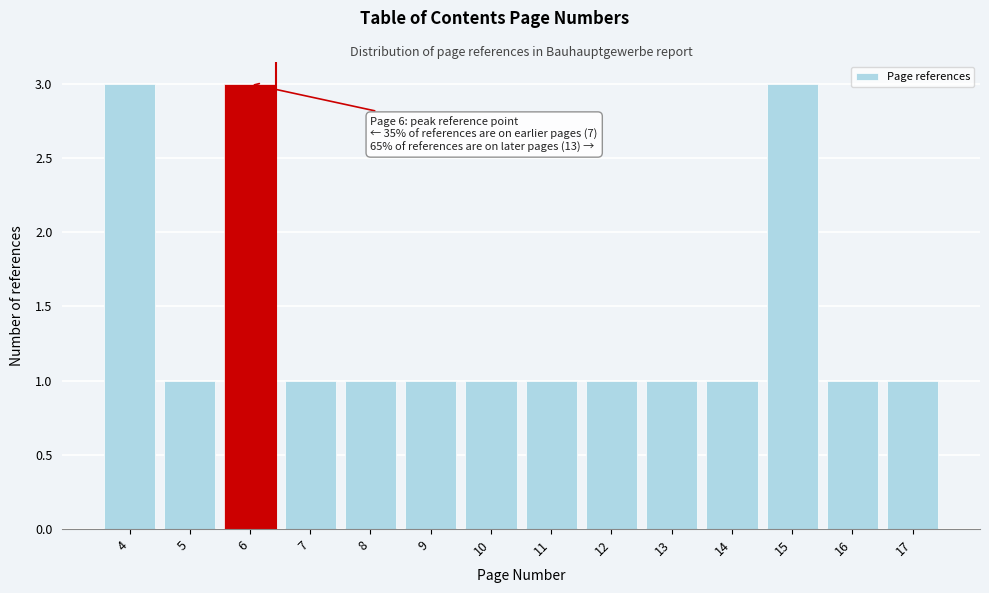

Reading right to left, list all the values displayed in this chart.

1	1	3	1	1	1	1	1	1	1	1	3	1	3